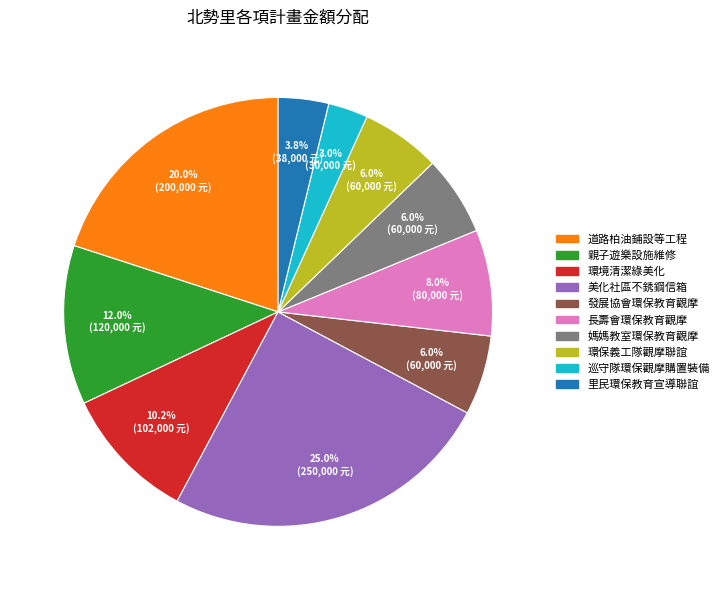

To the nearest percent, what is the average slice percentage?

10%